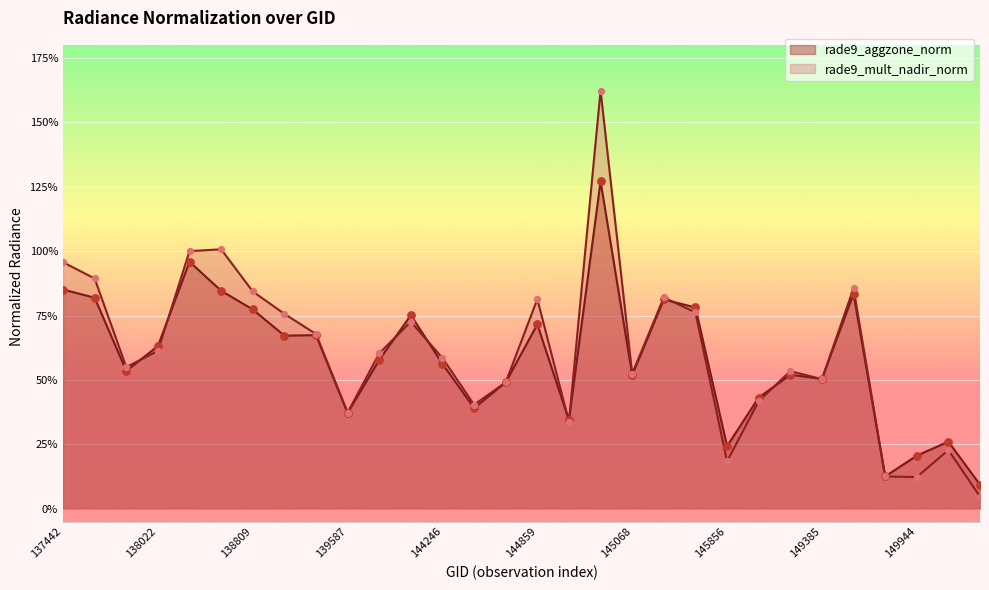

Is the value of rade9_mult_nadir_norm at 150144 greater than the value of rade9_aggzone_norm at 145054?

No